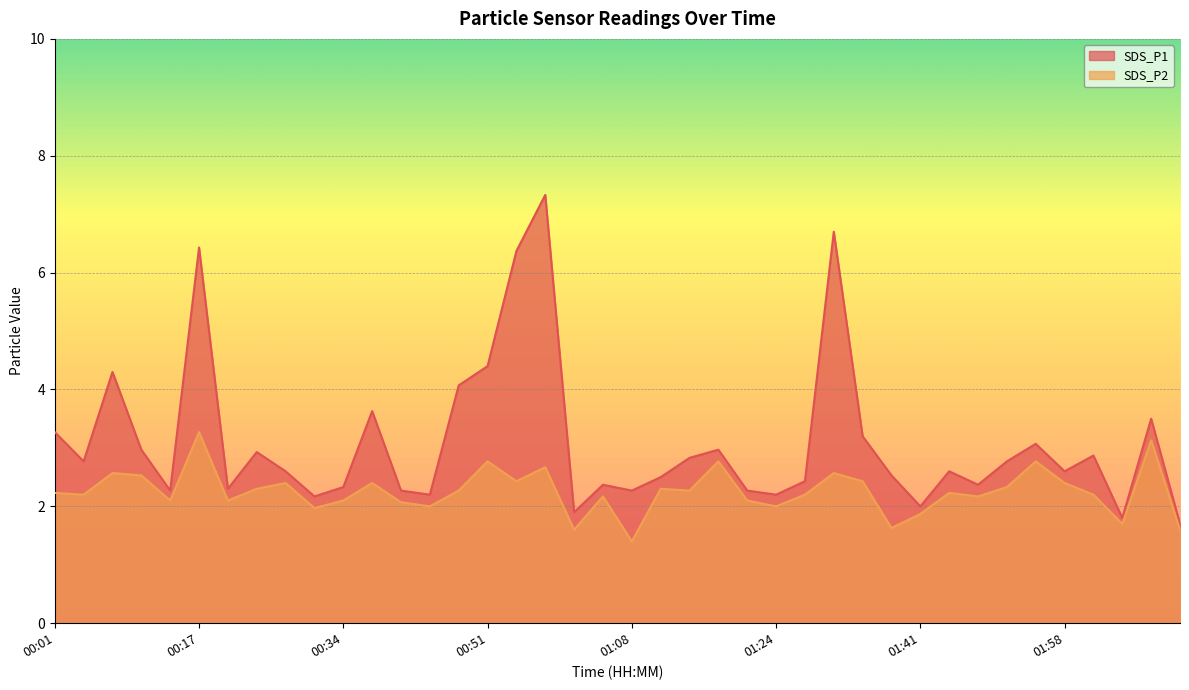

Which label corresponds to the smallest value in the chart?

01:08